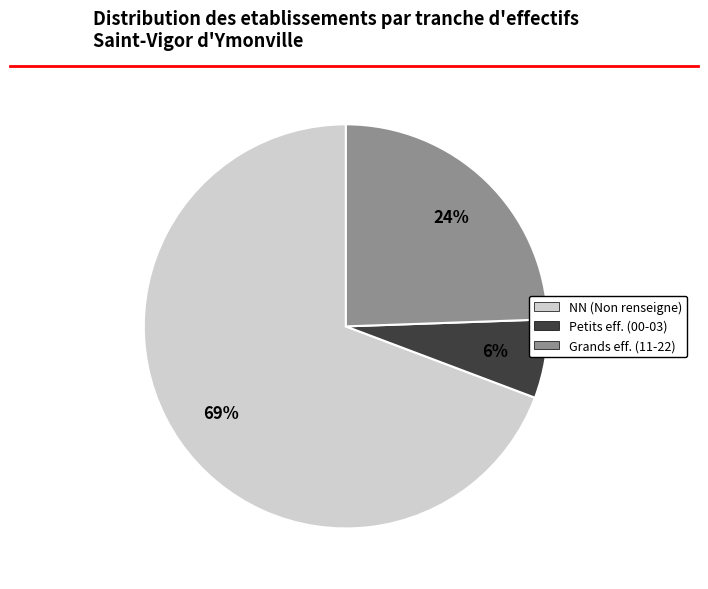

How many slices are in this pie chart?

3